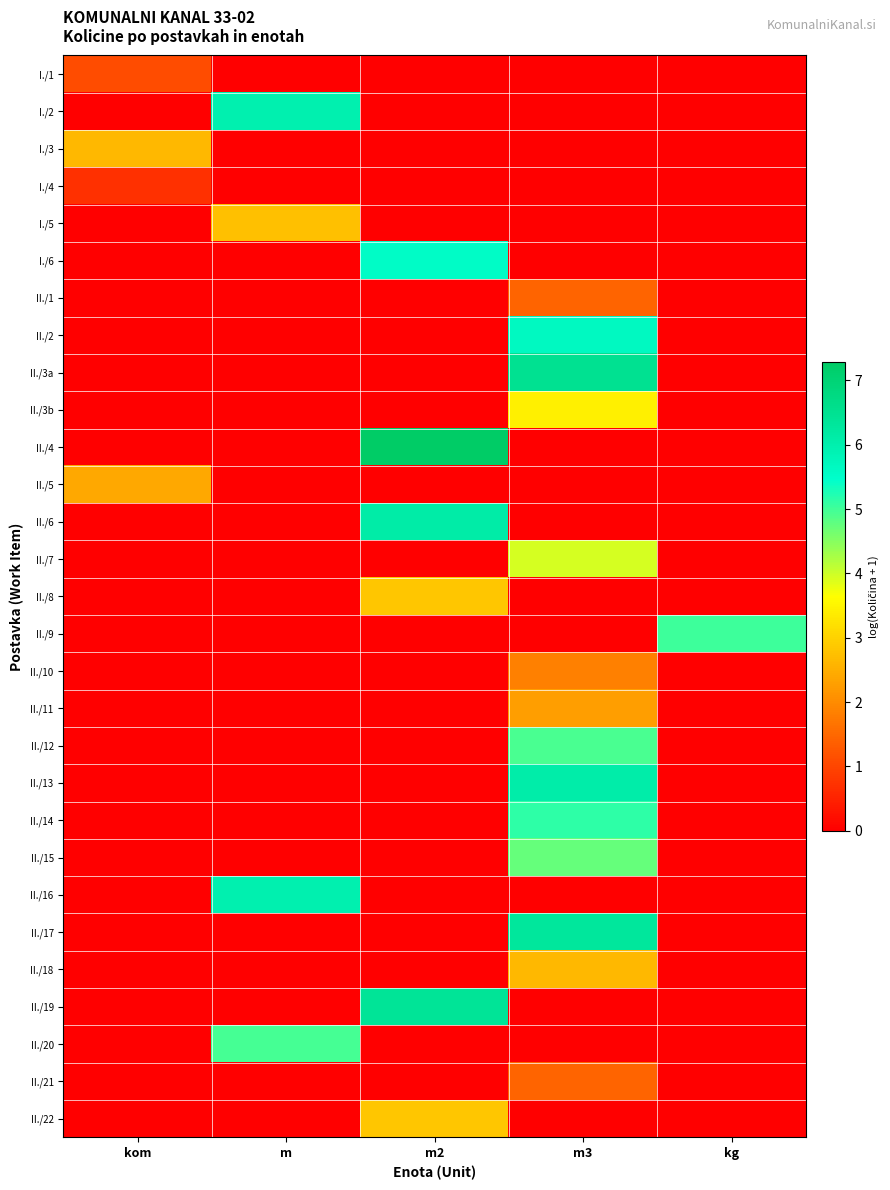

Reading left to right, what are all the values shown in this chart?

I./1: kom=1.1	m=0.0	m2=0.0	m3=0.0	kg=0.0
I./2: kom=0.0	m=6.0	m2=0.0	m3=0.0	kg=0.0
I./3: kom=2.6	m=0.0	m2=0.0	m3=0.0	kg=0.0
I./4: kom=0.7	m=0.0	m2=0.0	m3=0.0	kg=0.0
I./5: kom=0.0	m=2.7	m2=0.0	m3=0.0	kg=0.0
I./6: kom=0.0	m=0.0	m2=5.6	m3=0.0	kg=0.0
II./1: kom=0.0	m=0.0	m2=0.0	m3=1.4	kg=0.0
II./2: kom=0.0	m=0.0	m2=0.0	m3=5.6	kg=0.0
II./3a: kom=0.0	m=0.0	m2=0.0	m3=6.5	kg=0.0
II./3b: kom=0.0	m=0.0	m2=0.0	m3=3.4	kg=0.0
II./4: kom=0.0	m=0.0	m2=7.3	m3=0.0	kg=0.0
II./5: kom=2.4	m=0.0	m2=0.0	m3=0.0	kg=0.0
II./6: kom=0.0	m=0.0	m2=6.1	m3=0.0	kg=0.0
II./7: kom=0.0	m=0.0	m2=0.0	m3=3.9	kg=0.0
II./8: kom=0.0	m=0.0	m2=2.8	m3=0.0	kg=0.0
II./9: kom=0.0	m=0.0	m2=0.0	m3=0.0	kg=5.0
II./10: kom=0.0	m=0.0	m2=0.0	m3=1.8	kg=0.0
II./11: kom=0.0	m=0.0	m2=0.0	m3=2.3	kg=0.0
II./12: kom=0.0	m=0.0	m2=0.0	m3=4.9	kg=0.0
II./13: kom=0.0	m=0.0	m2=0.0	m3=6.1	kg=0.0
II./14: kom=0.0	m=0.0	m2=0.0	m3=5.1	kg=0.0
II./15: kom=0.0	m=0.0	m2=0.0	m3=4.7	kg=0.0
II./16: kom=0.0	m=6.0	m2=0.0	m3=0.0	kg=0.0
II./17: kom=0.0	m=0.0	m2=0.0	m3=6.3	kg=0.0
II./18: kom=0.0	m=0.0	m2=0.0	m3=2.6	kg=0.0
II./19: kom=0.0	m=0.0	m2=6.4	m3=0.0	kg=0.0
II./20: kom=0.0	m=5.0	m2=0.0	m3=0.0	kg=0.0
II./21: kom=0.0	m=0.0	m2=0.0	m3=1.4	kg=0.0
II./22: kom=0.0	m=0.0	m2=2.8	m3=0.0	kg=0.0